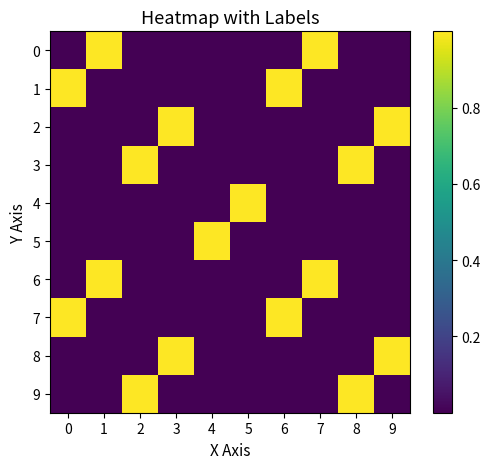

Is the value of 4 at 0 greater than the value of 2 at 4?

No